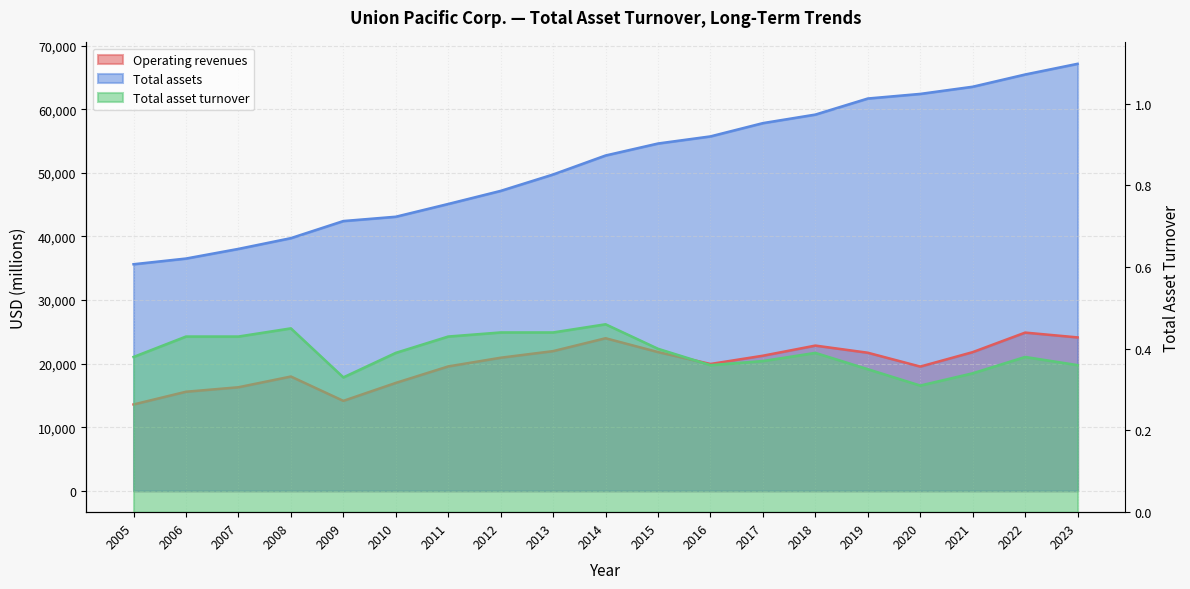

What is the approximate value of Total asset turnover at 2005?

0.4